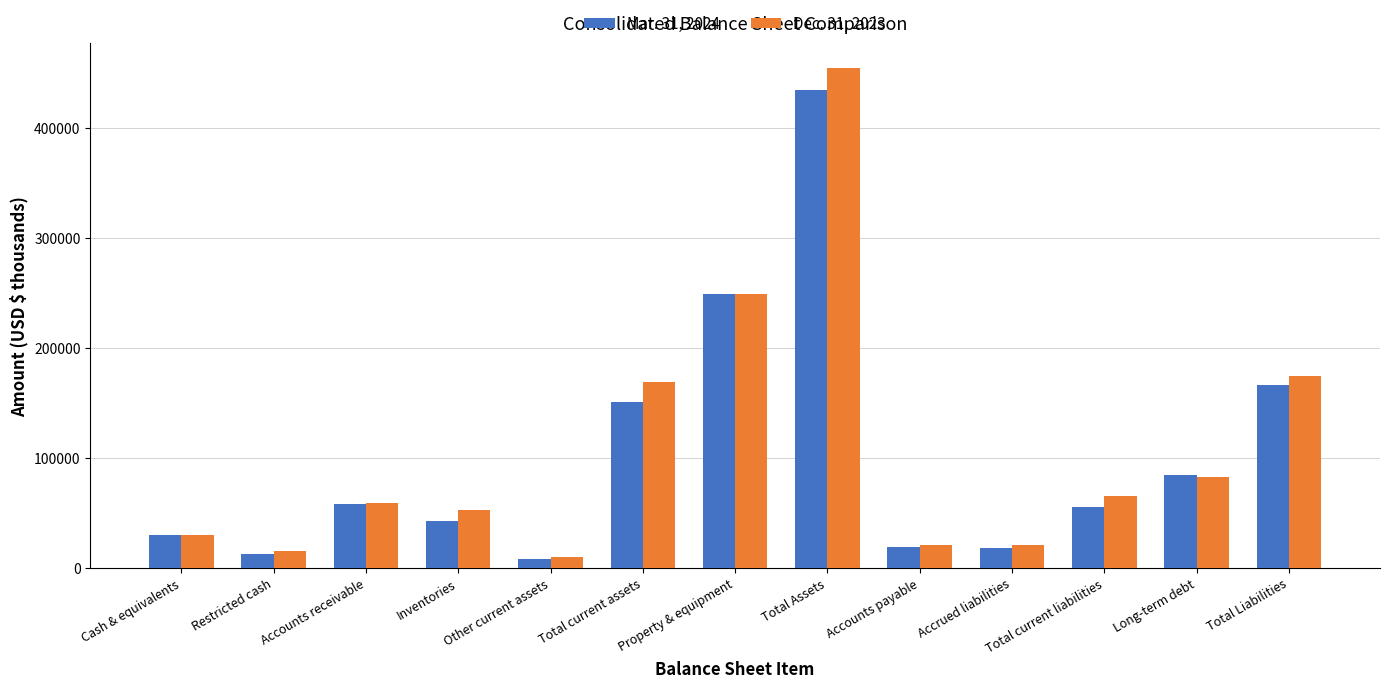

List the series in order of their peak value, lowest first.

Mar. 31, 2024, Dec. 31, 2023